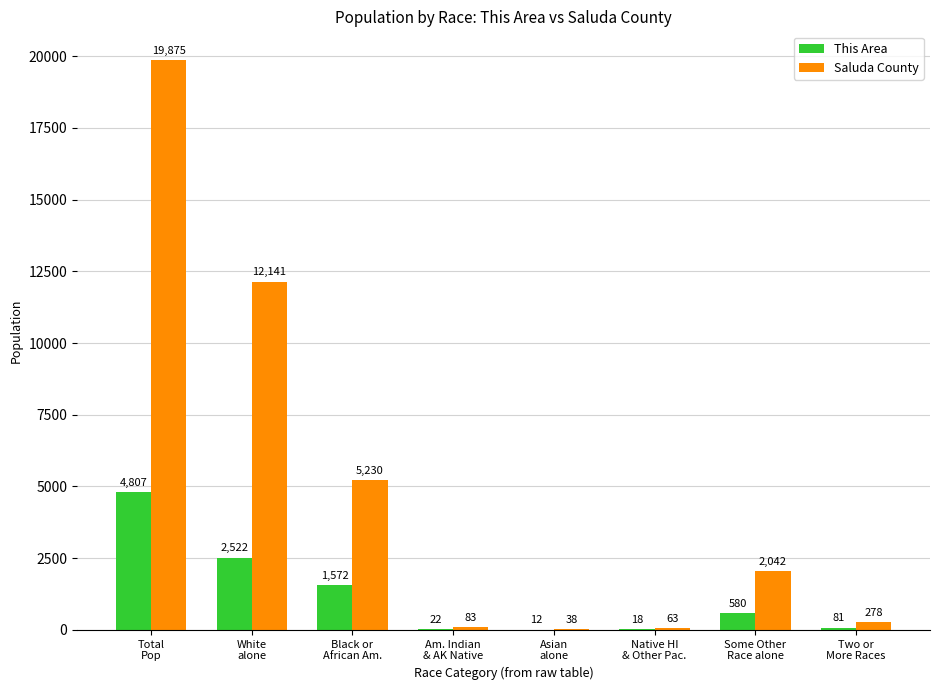

Reading left to right, transcribe all the data shown in this chart.

This Area: 4807	2522	1572	22	12	18	580	81
Saluda County: 19875	12141	5230	83	38	63	2042	278